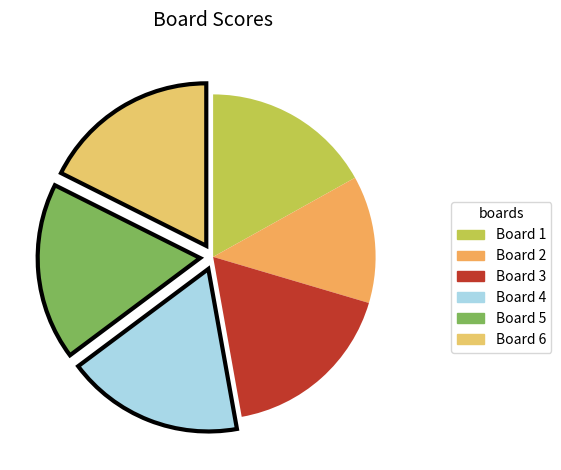

How many segments does this pie chart have?

6